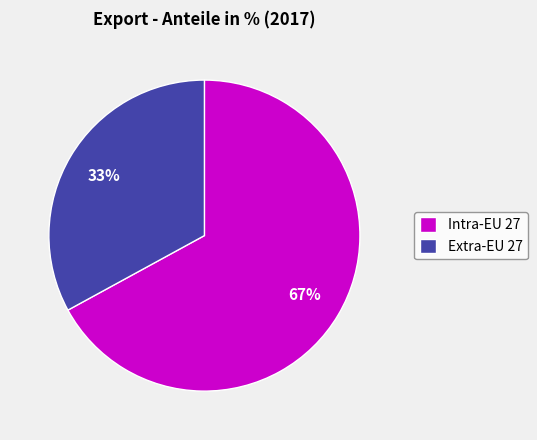

Combined, do Extra-EU 27 and Intra-EU 27 account for over 50%?

Yes